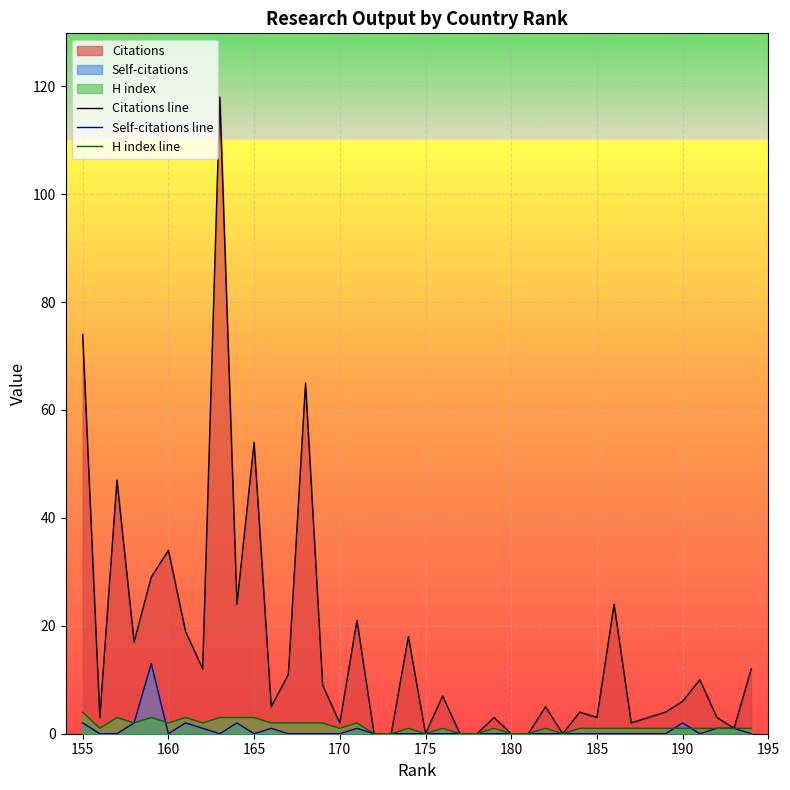

Reading right to left, what are all the values shown in this chart?

Citations line: 12	1	3	10	6	4	3	2	24	3	4	0	5	0	0	3	0	0	7	0	18	0	0	21	2	9	65	11	5	54	24	118	12	19	34	29	17	47	3	74
Self-citations line: 0	1	1	0	2	0	0	0	0	0	0	0	0	0	0	0	0	0	0	0	0	0	0	1	0	0	0	0	1	0	2	0	1	2	0	13	2	0	0	2
H index line: 1	1	1	1	1	1	1	1	1	1	1	0	1	0	0	1	0	0	1	0	1	0	0	2	1	2	2	2	2	3	3	3	2	3	2	3	2	3	1	4